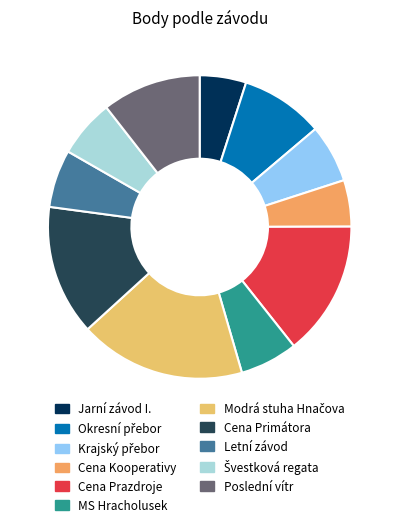

What portion of the pie excludes Cena Kooperativy?

95.0%